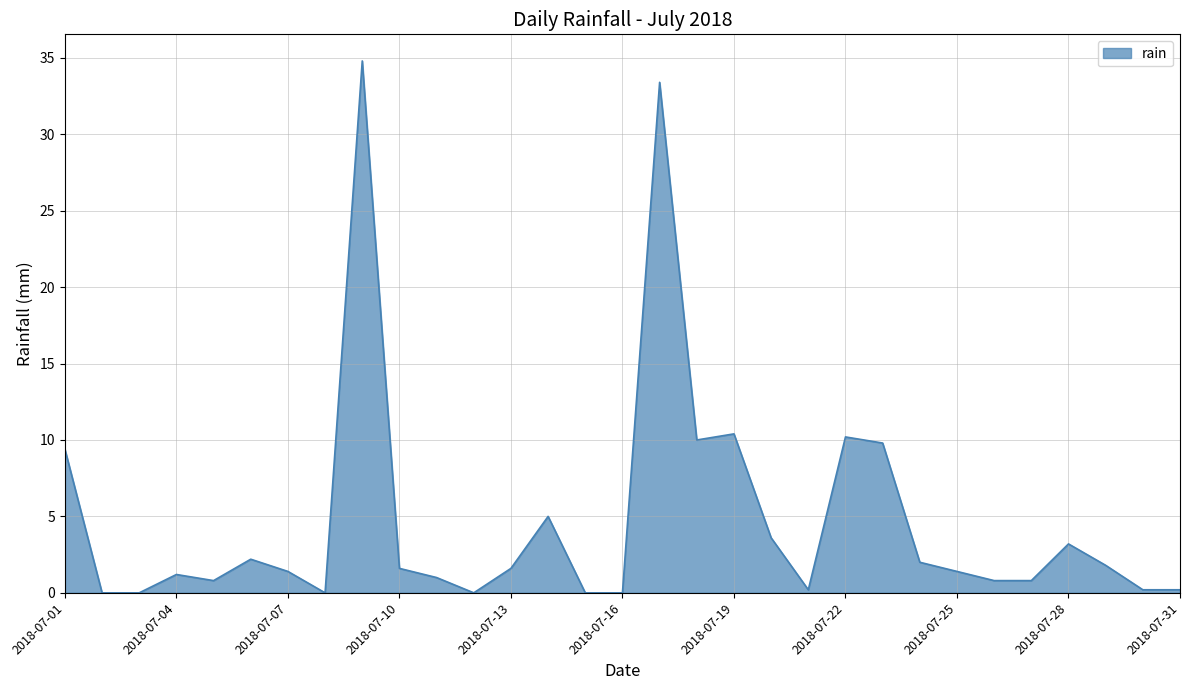

Reading left to right, what are all the values shown in this chart?

9.4	0.0	0.0	1.2	0.8	2.2	1.4	0.0	34.8	1.6	1.0	0.0	1.6	5.0	0.0	0.0	33.4	10.0	10.4	3.6	0.2	10.2	9.8	2.0	1.4	0.8	0.8	3.2	1.8	0.2	0.2